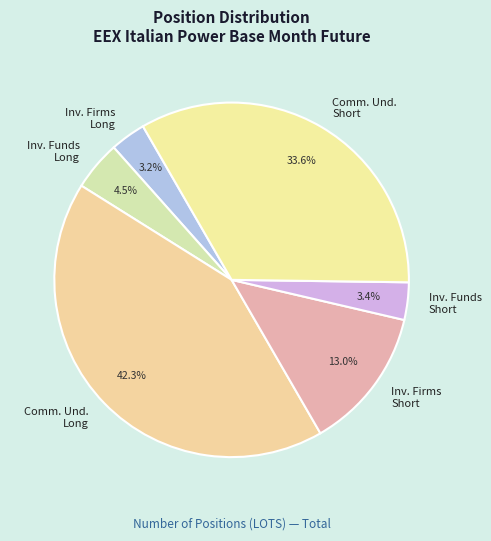

Is there any slice that represents more than half of the pie?

No